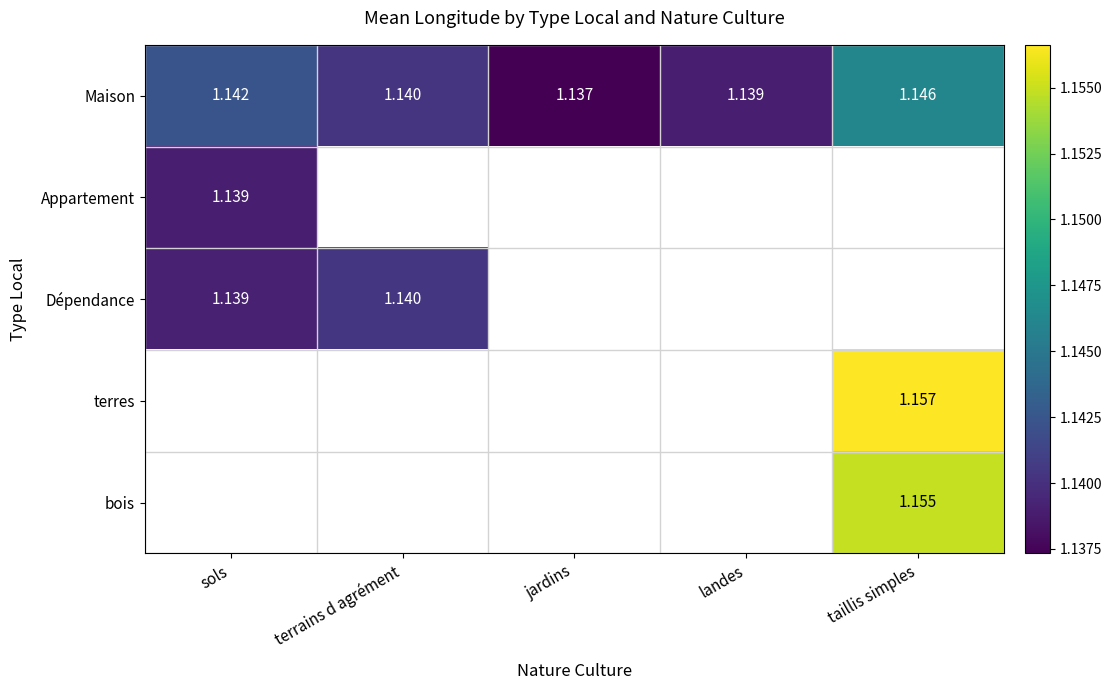

How many Maison values are between 1 and 2?

5